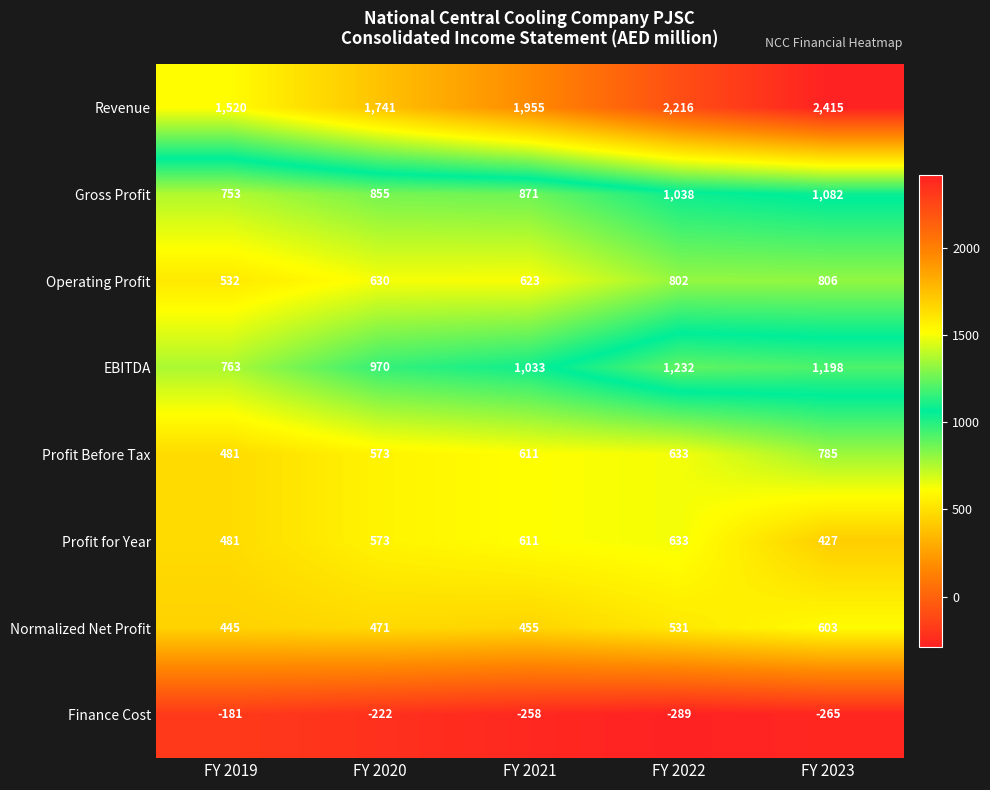

What is the minimum value shown in the chart?

-289